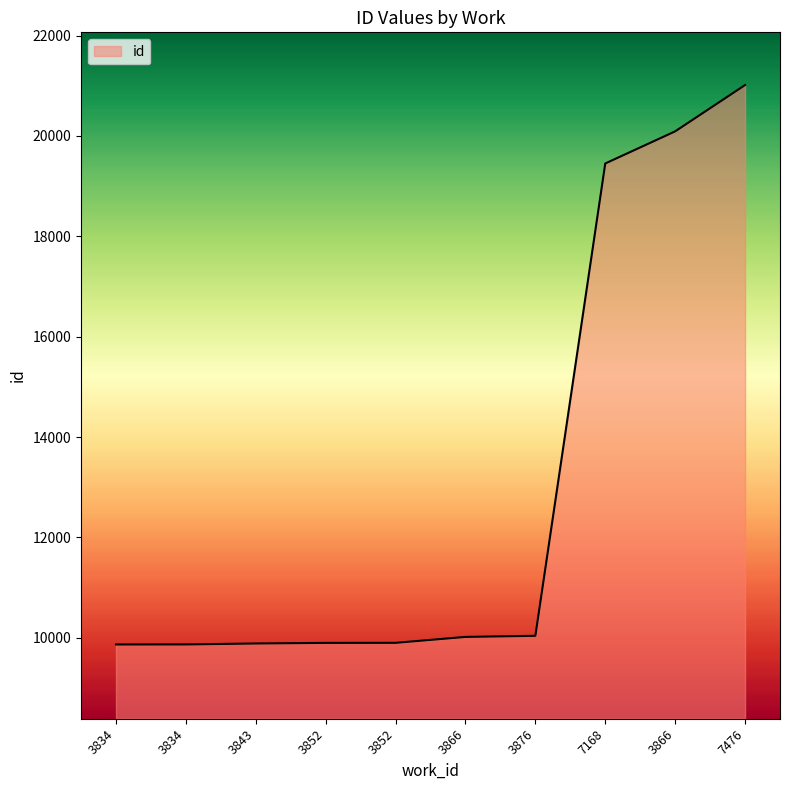

What is the difference between the second highest and minimum values?

10227